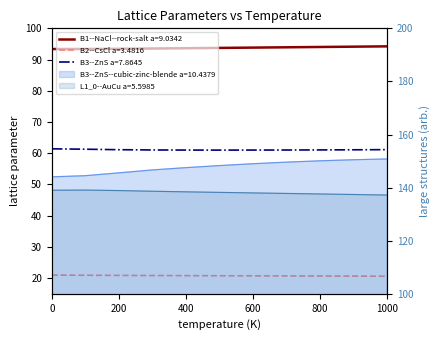

Does the chart display data point markers on the line(s)?

No